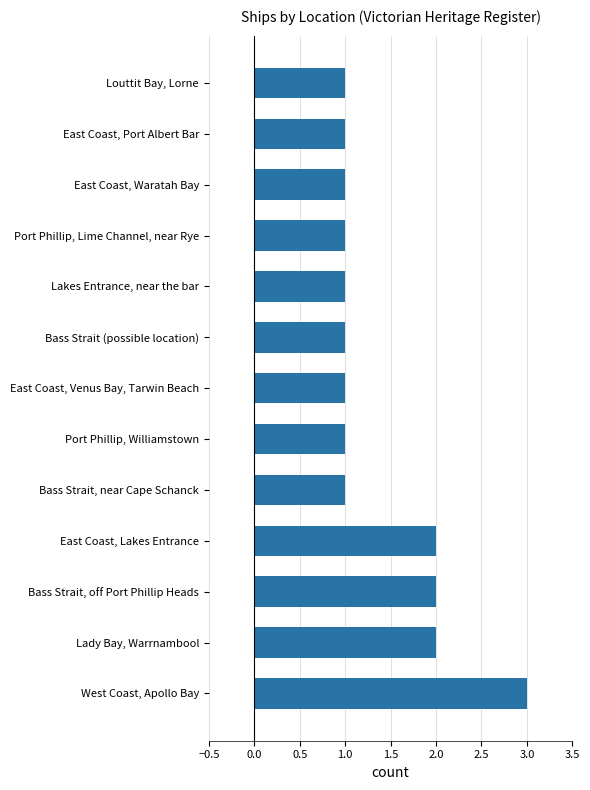

Reading bottom to top, extract all data points from this chart.

3	2	2	2	1	1	1	1	1	1	1	1	1